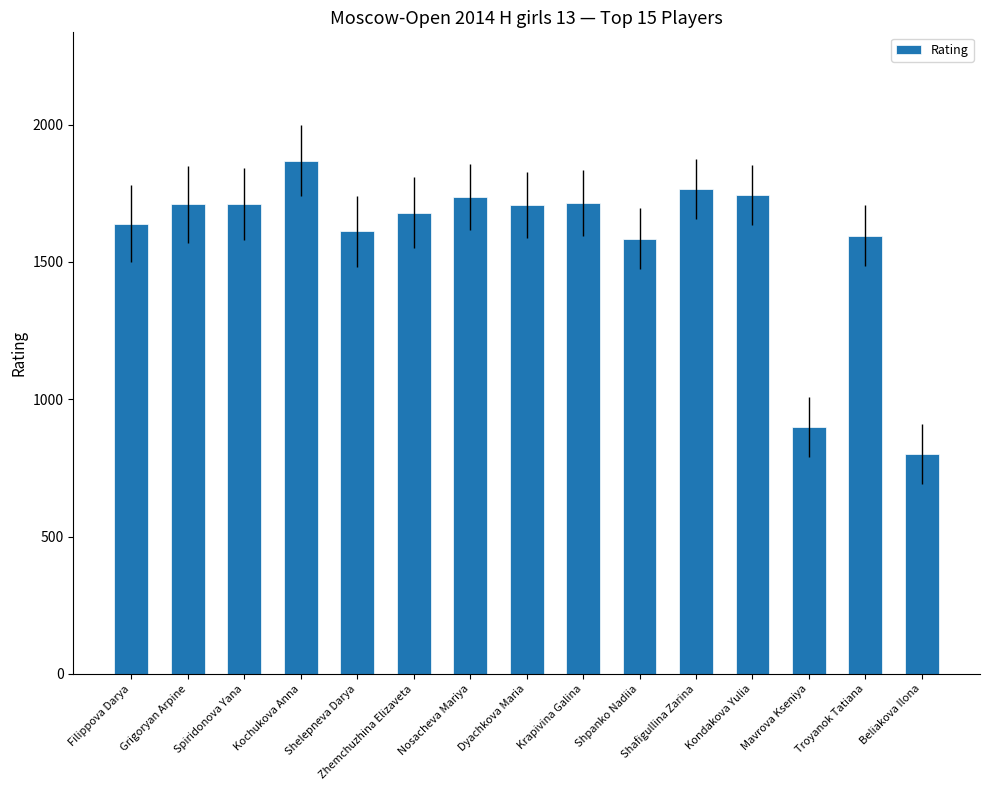

What value does the data have at Shelepneva Darya?

1612